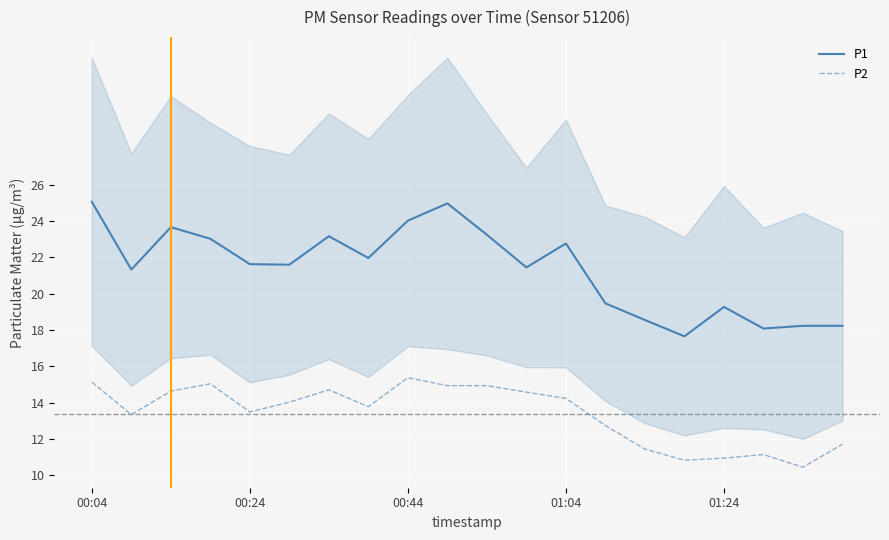

At how many categories does at least one series exceed 20?

13